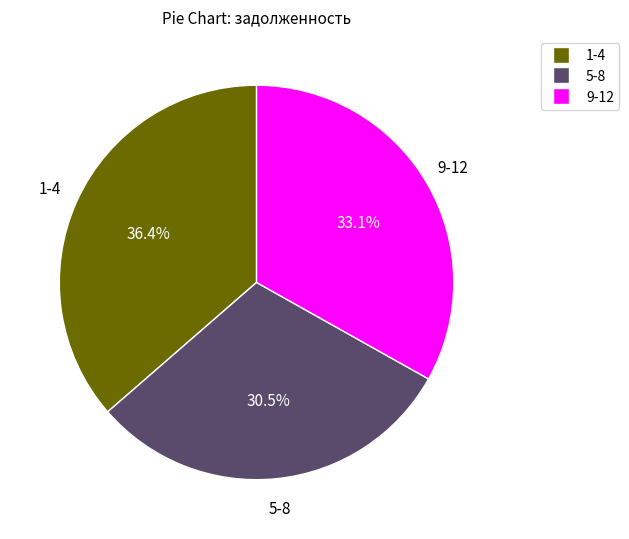

Is there a majority slice in this chart?

No